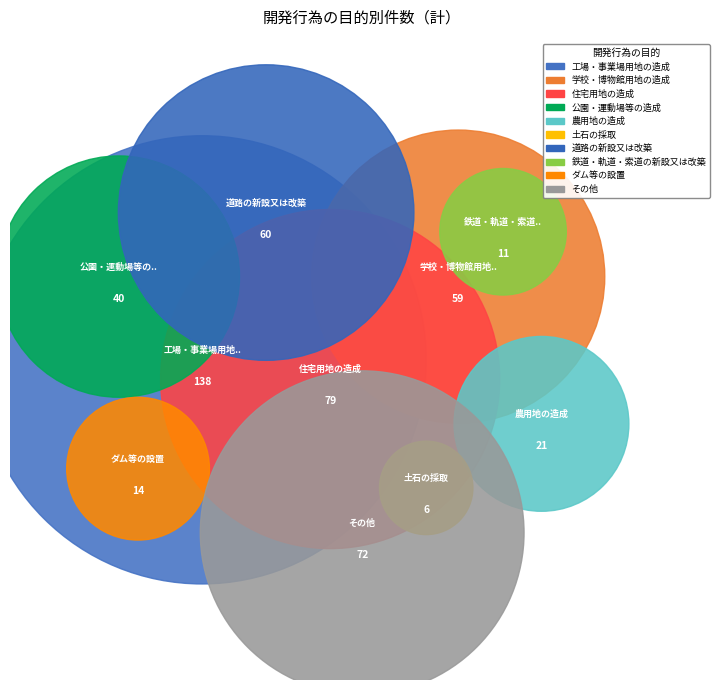

What is the total percentage of 工場・事業場用地の造成 and 住宅用地の造成?

43.4%